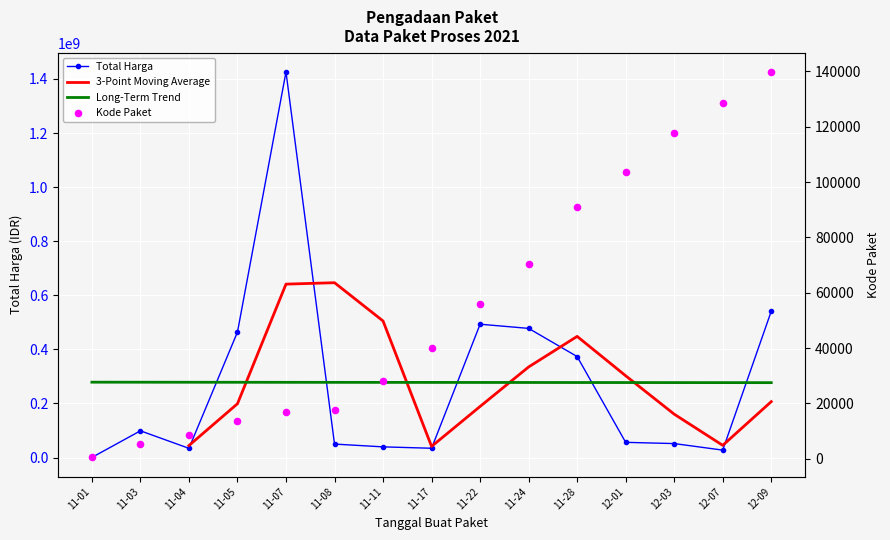

What is the total value across all series at 11-05?

464015752